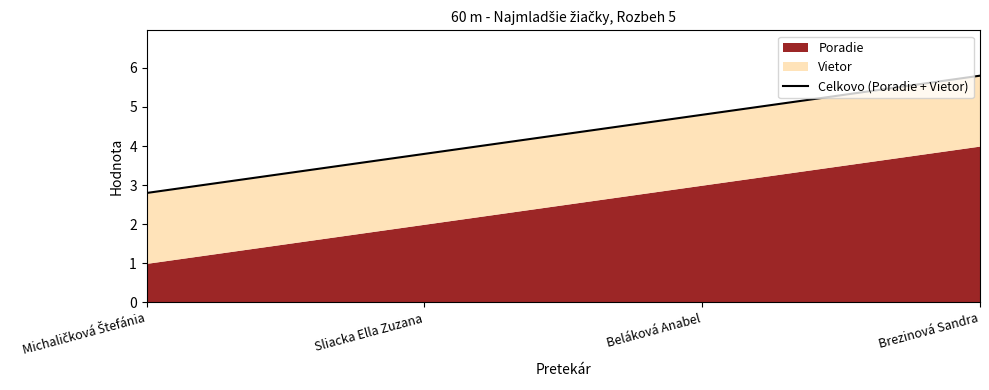

How many data points does each series have?

4